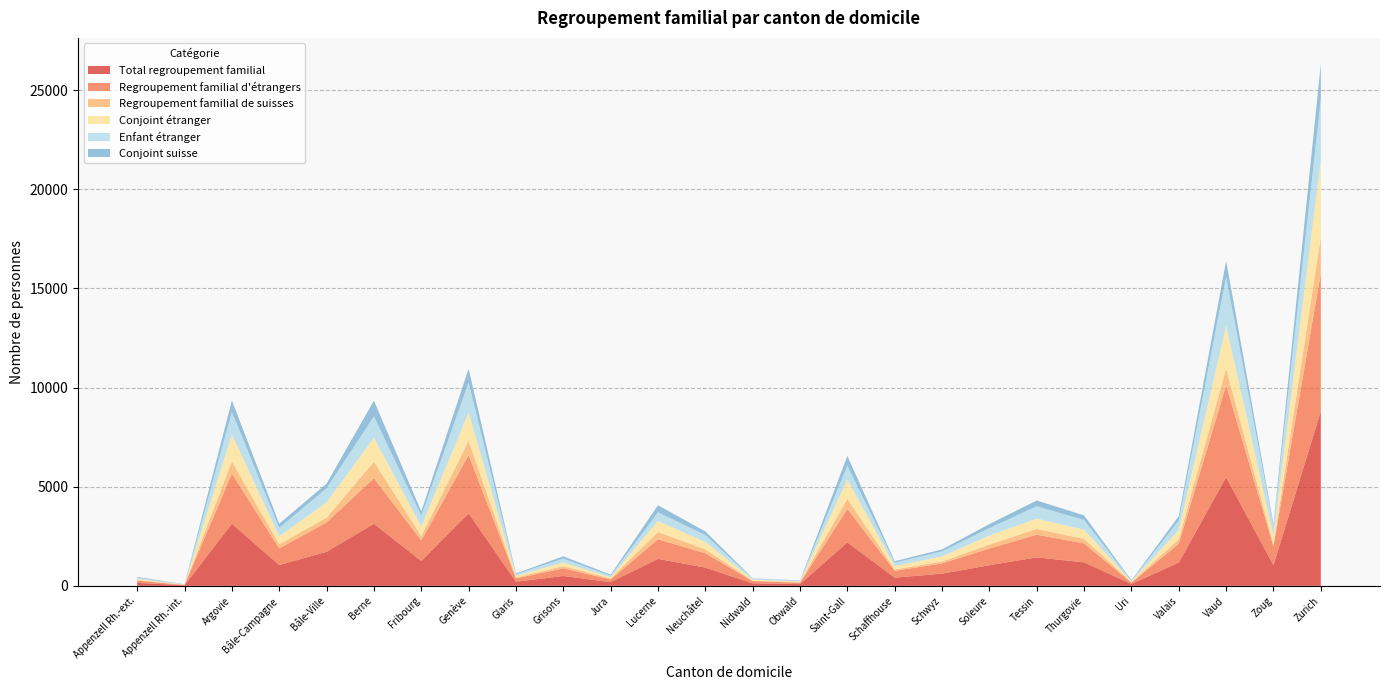

Reading left to right, transcribe all the data shown in this chart.

Total regroupement familial: Appenzell Rh.-ext.=150	Appenzell Rh.-int.=28	Argovie=3133	Bâle-Campagne=1048	Bâle-Ville=1719	Berne=3128	Fribourg=1254	Genève=3658	Glaris=210	Grisons=497	Jura=188	Lucerne=1359	Neuchâtel=921	Nidwald=127	Obwald=91	Saint-Gall=2195	Schaffhouse=414	Schwyz=614	Soleure=1040	Tessin=1435	Thurgovie=1185	Uri=94	Valais=1174	Vaud=5477	Zoug=1040	Zurich=8801
Regroupement familial d'étrangers: Appenzell Rh.-ext.=110	Appenzell Rh.-int.=16	Argovie=2522	Bâle-Campagne=837	Bâle-Ville=1480	Berne=2298	Fribourg=1031	Genève=2937	Glaris=167	Grisons=383	Jura=131	Lucerne=990	Neuchâtel=721	Nidwald=114	Obwald=66	Saint-Gall=1678	Schaffhouse=339	Schwyz=517	Soleure=841	Tessin=1143	Thurgovie=952	Uri=65	Valais=950	Vaud=4642	Zoug=945	Zurich=6960
Regroupement familial de suisses: Appenzell Rh.-ext.=40	Appenzell Rh.-int.=12	Argovie=611	Bâle-Campagne=211	Bâle-Ville=239	Berne=830	Fribourg=223	Genève=721	Glaris=43	Grisons=114	Jura=57	Lucerne=369	Neuchâtel=200	Nidwald=13	Obwald=25	Saint-Gall=517	Schaffhouse=75	Schwyz=97	Soleure=199	Tessin=292	Thurgovie=233	Uri=29	Valais=224	Vaud=835	Zoug=95	Zurich=1841
Conjoint étranger: Appenzell Rh.-ext.=54	Appenzell Rh.-int.=6	Argovie=1368	Bâle-Campagne=399	Bâle-Ville=770	Berne=1217	Fribourg=488	Genève=1423	Glaris=86	Grisons=184	Jura=59	Lucerne=556	Neuchâtel=370	Nidwald=62	Obwald=40	Saint-Gall=962	Schaffhouse=172	Schwyz=254	Soleure=456	Tessin=521	Thurgovie=457	Uri=41	Valais=465	Vaud=2168	Zoug=443	Zurich=3863
Enfant étranger: Appenzell Rh.-ext.=56	Appenzell Rh.-int.=10	Argovie=1140	Bâle-Campagne=434	Bâle-Ville=708	Berne=1074	Fribourg=542	Genève=1513	Glaris=79	Grisons=199	Jura=71	Lucerne=434	Neuchâtel=351	Nidwald=52	Obwald=26	Saint-Gall=709	Schaffhouse=167	Schwyz=258	Soleure=379	Tessin=622	Thurgovie=494	Uri=24	Valais=485	Vaud=2471	Zoug=498	Zurich=3080
Conjoint suisse: Appenzell Rh.-ext.=40	Appenzell Rh.-int.=12	Argovie=573	Bâle-Campagne=207	Bâle-Ville=238	Berne=795	Fribourg=214	Genève=694	Glaris=42	Grisons=112	Jura=57	Lucerne=355	Neuchâtel=181	Nidwald=13	Obwald=24	Saint-Gall=487	Schaffhouse=75	Schwyz=97	Soleure=198	Tessin=291	Thurgovie=231	Uri=28	Valais=218	Vaud=797	Zoug=95	Zurich=1768